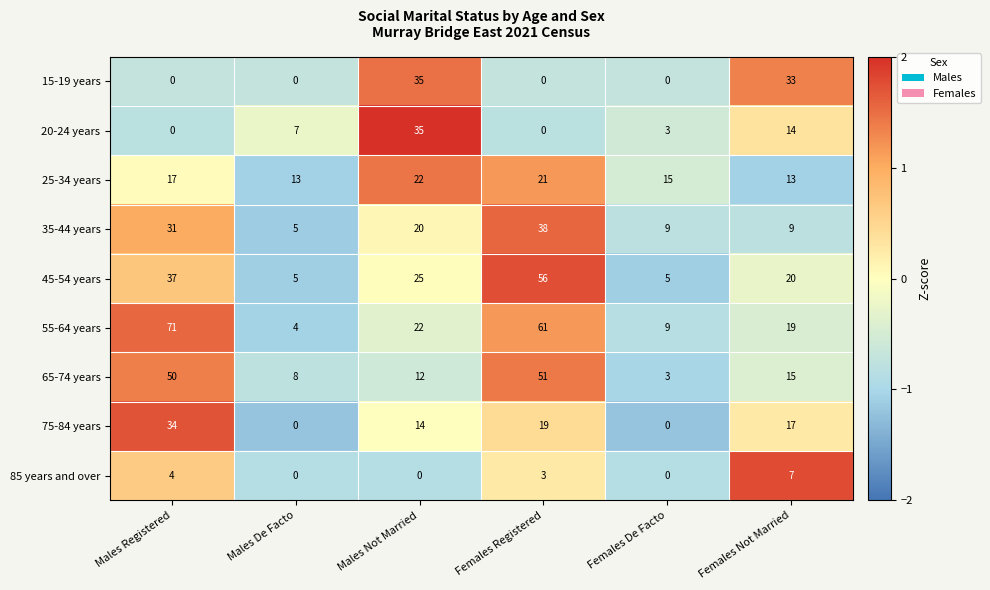

What is the difference between the 65-74 years values at Males Not Married and Females De Facto?

9